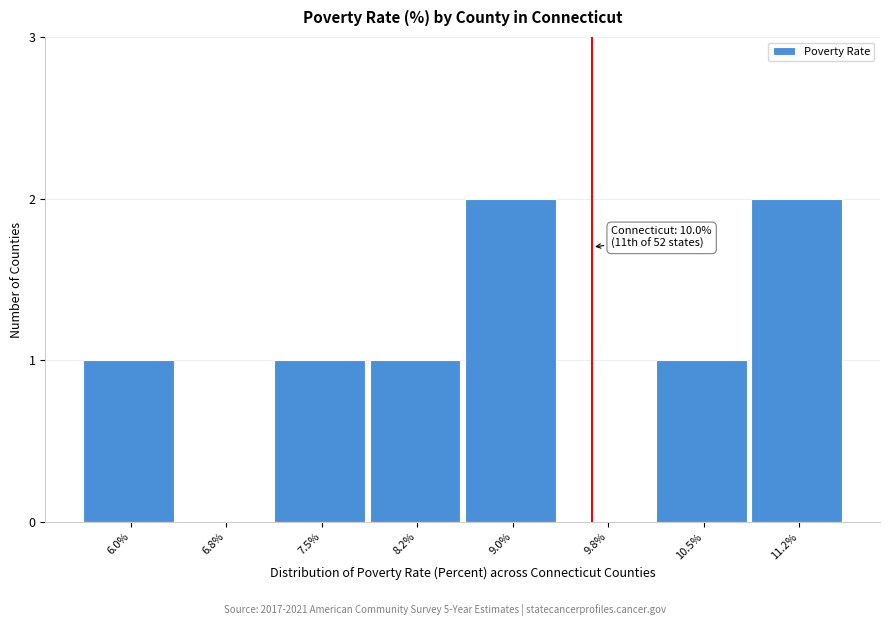

Reading left to right, what are all the values shown in this chart?

6.0%=1	6.8%=0	7.5%=1	8.2%=1	9.0%=2	9.8%=0	10.5%=1	11.2%=2